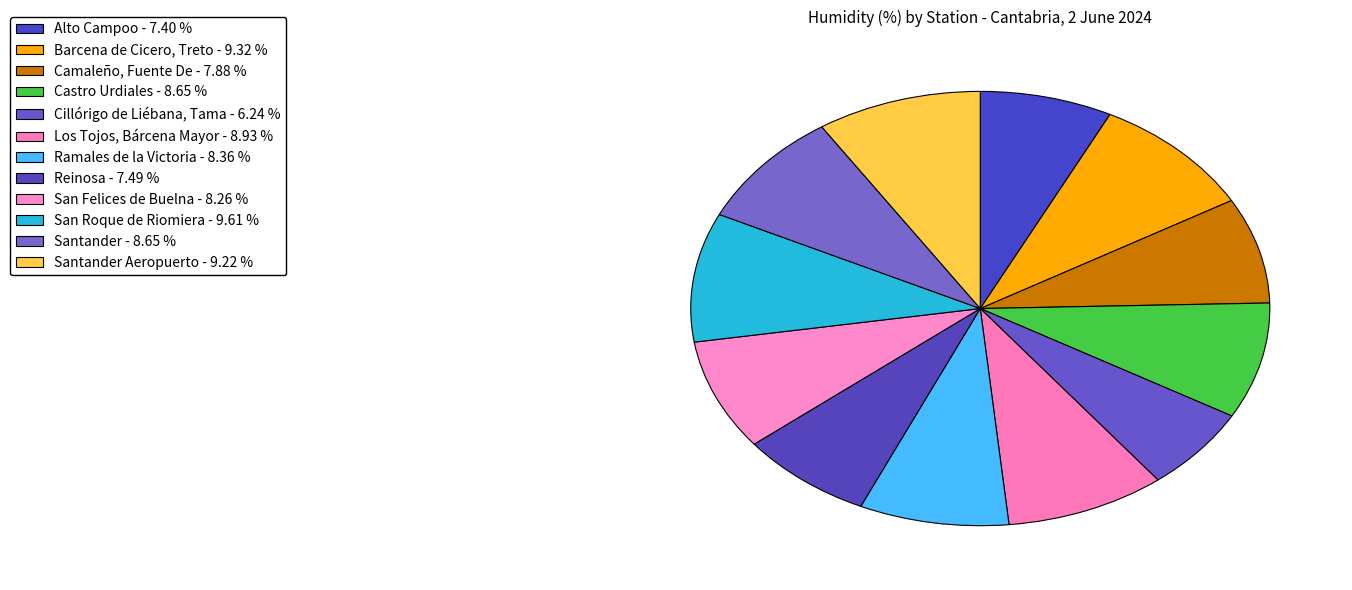

Count the number of slices in the pie.

12